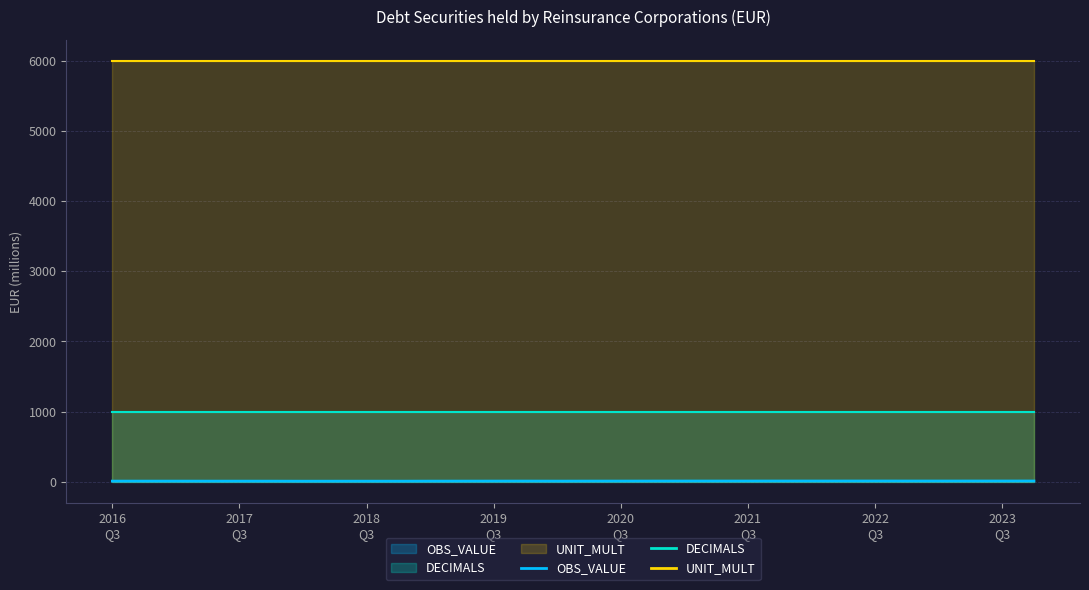

What is the label of the 29th point from the right?

2016-Q4